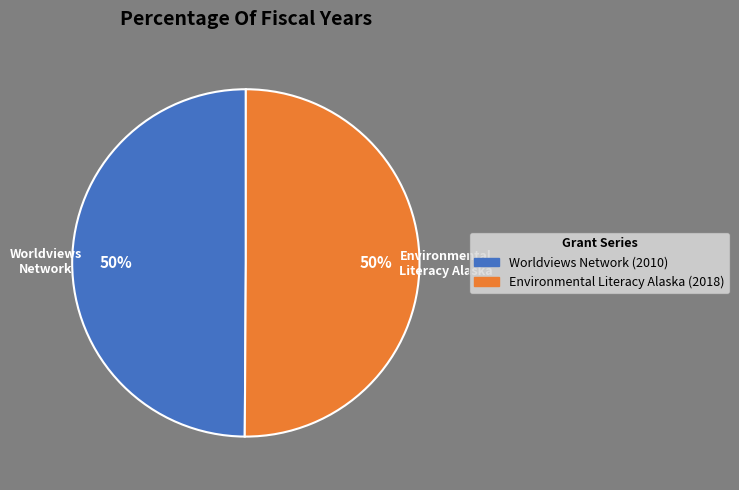

To the nearest percent, what is the average slice percentage?

50%